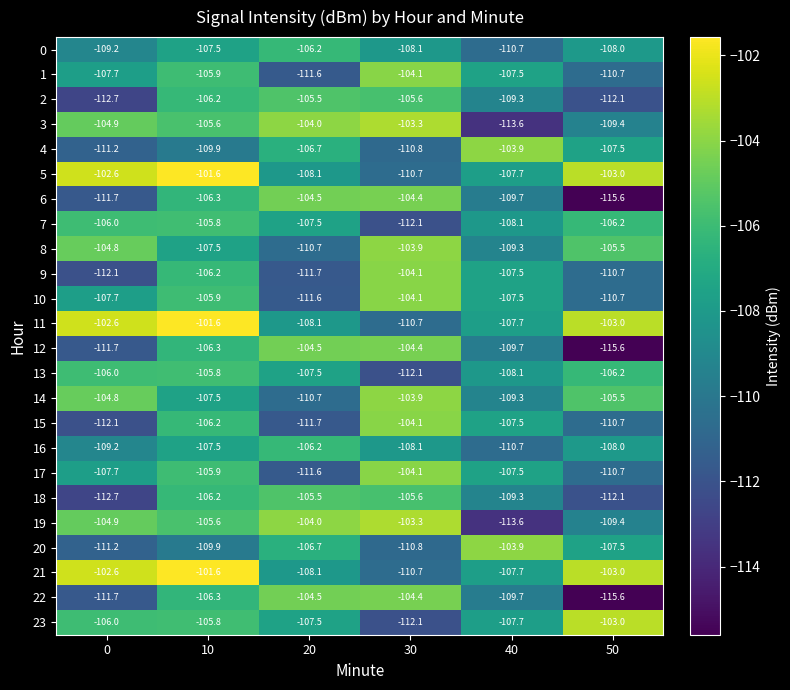

What is the difference between the second highest and second lowest values in the 2 series?

6.5